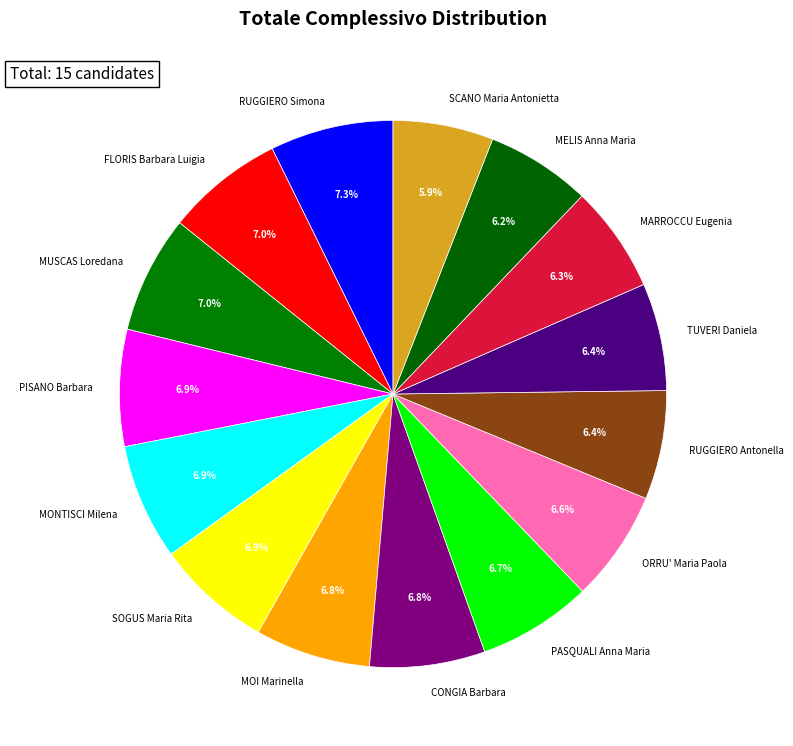

Approximately how many times larger is the value at MARROCCU Eugenia compared to CONGIA Barbara?

0.9